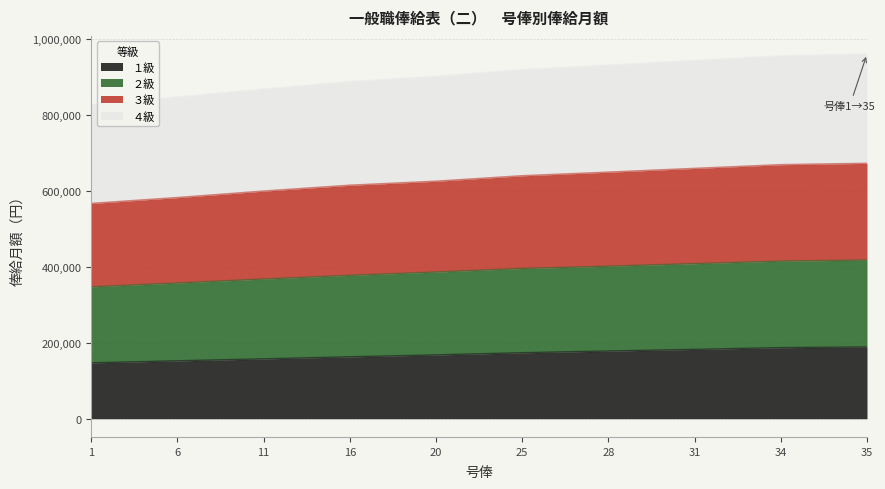

The value of １級 at 31 is 89315. True or false?

False